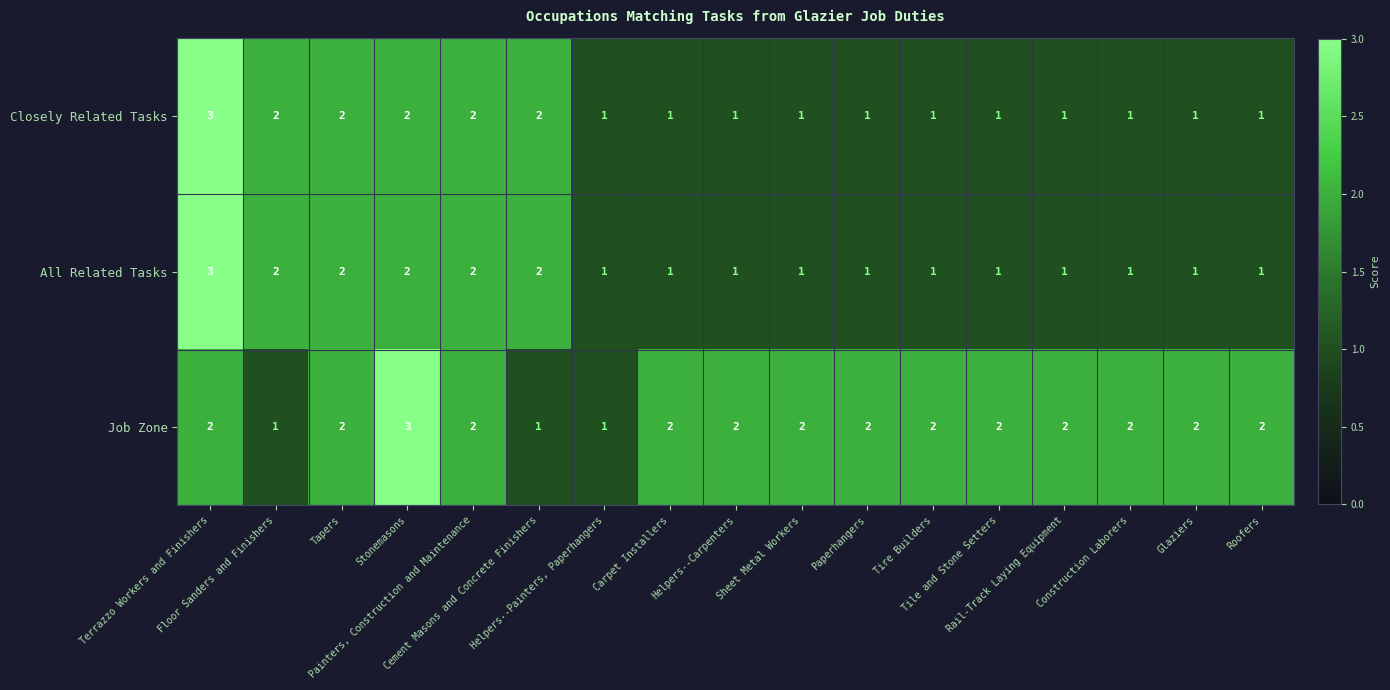

Which series has the largest total across all categories?

Job Zone